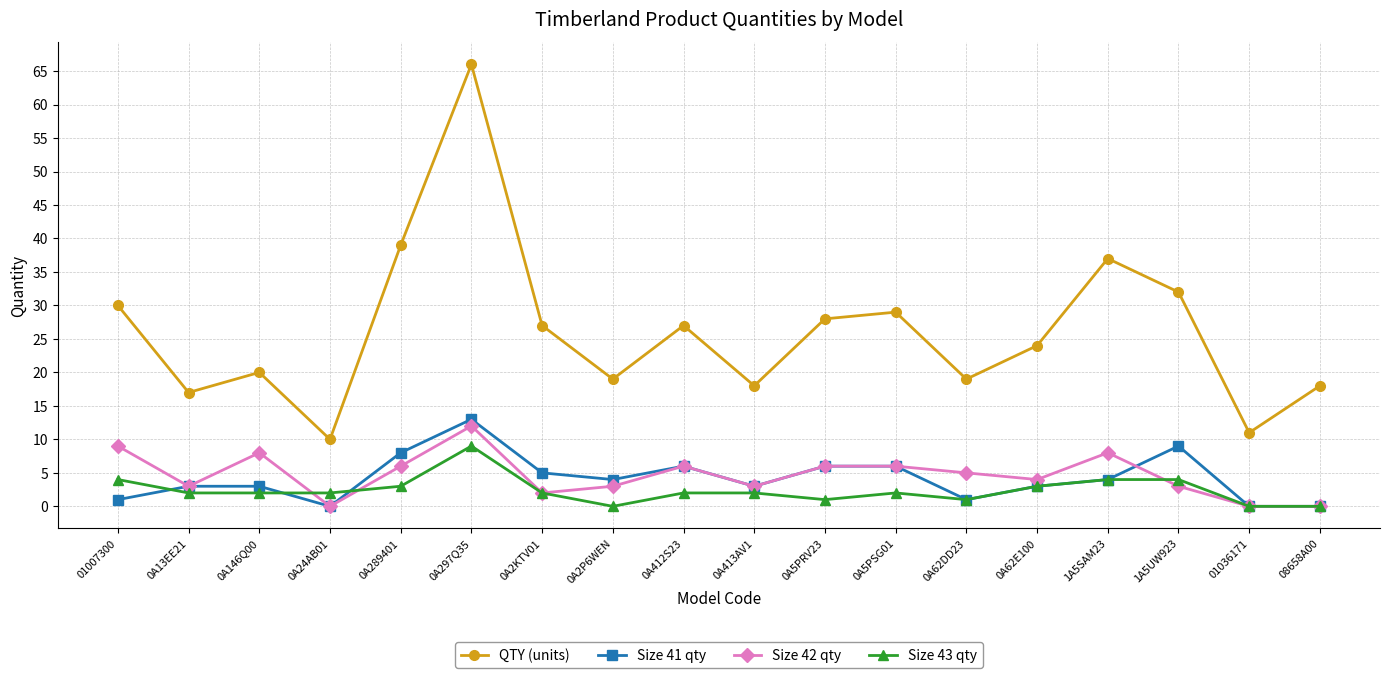

How many lines are shown in the chart?

4